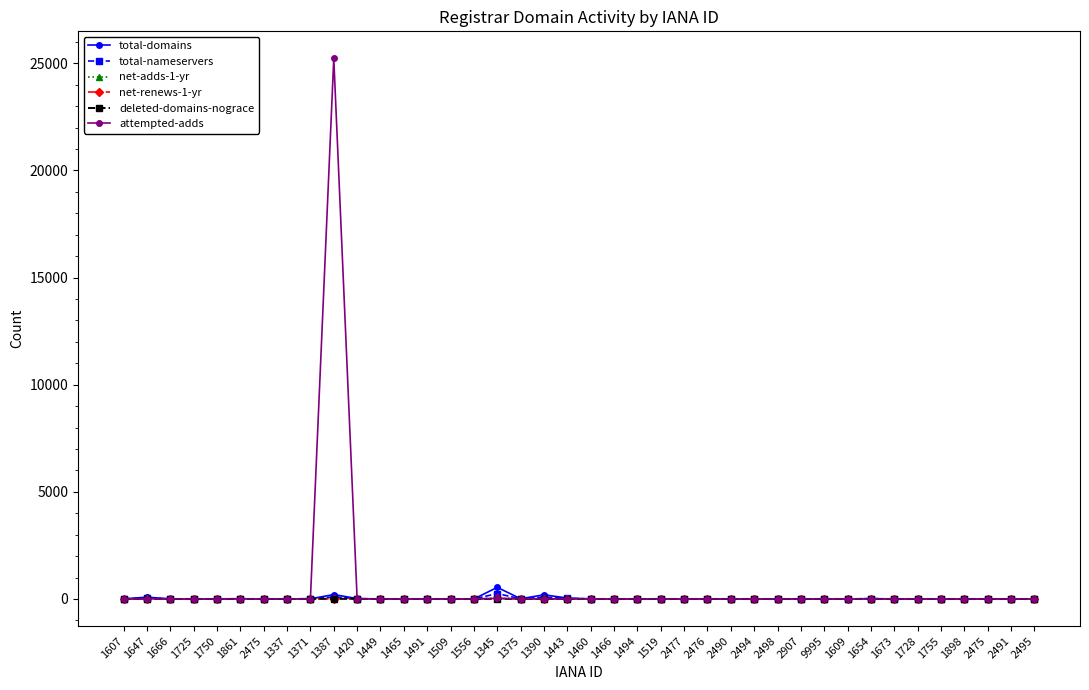

How many lines are shown in the chart?

6